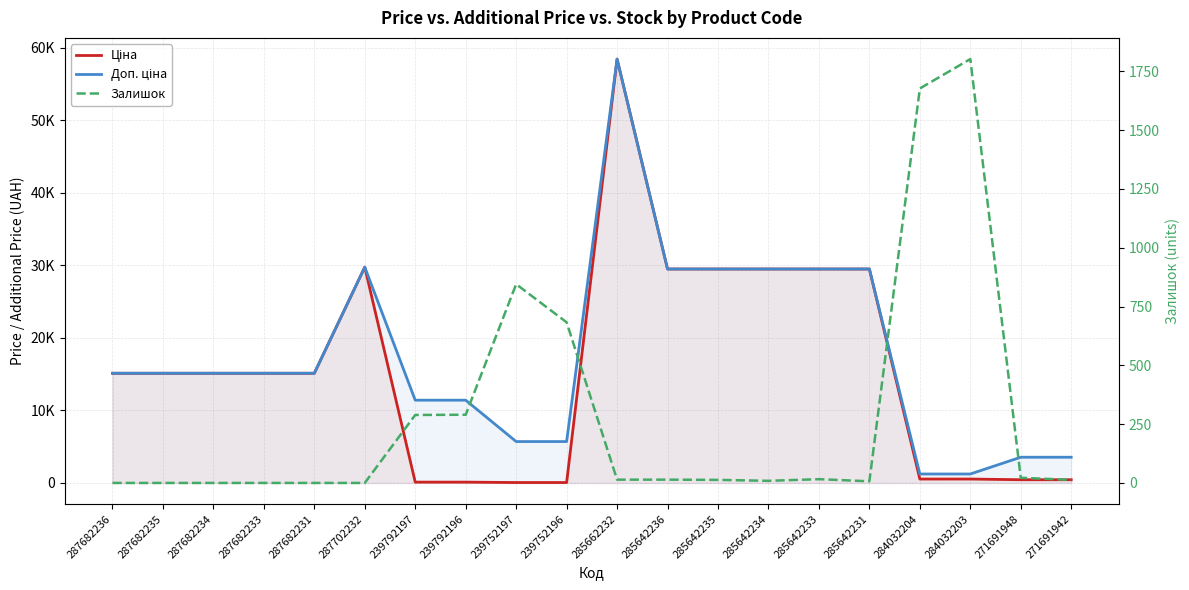

What is the sum of all Залишок values?

5694.0